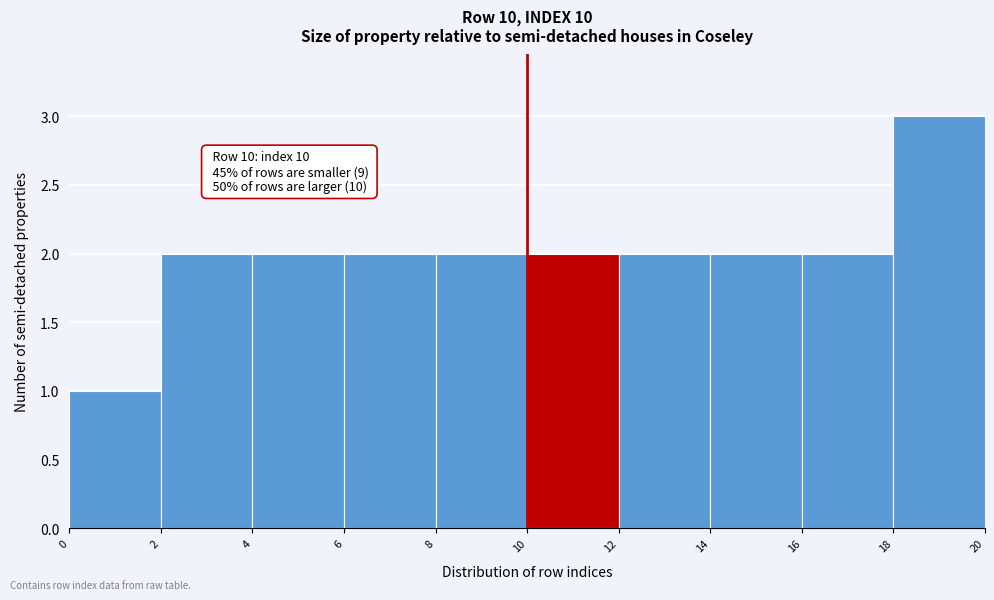

Over which range of the x-axis is the bar tallest?

18 to 20